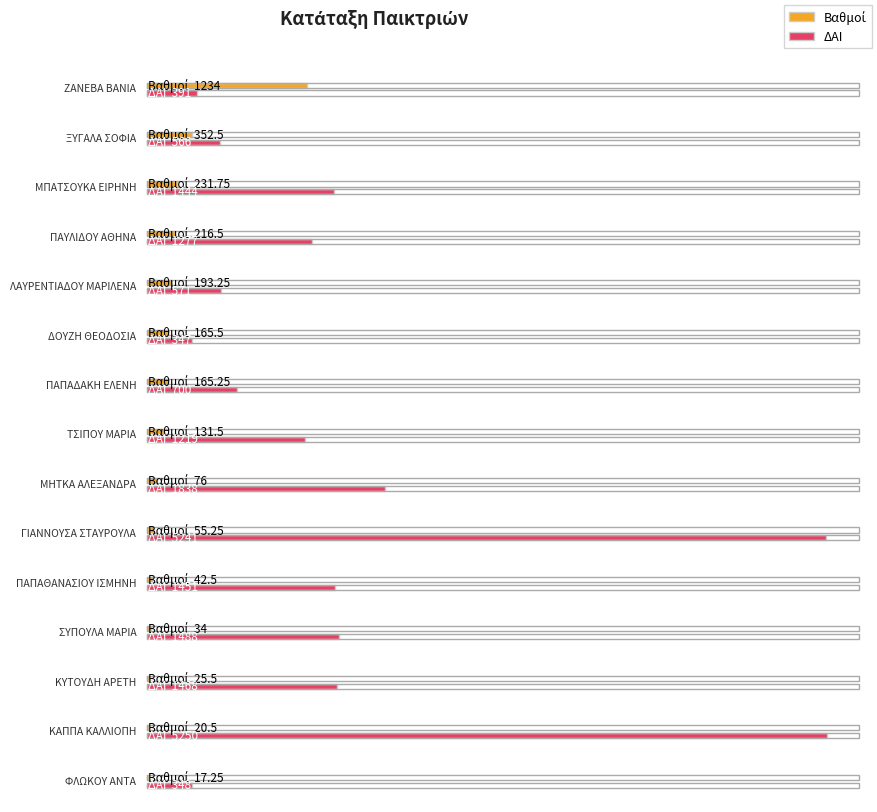

Where is ΔΑΙ nearest to the value 2798?

ΜΗΤΚΑ ΑΛΕΞΑΝΔΡΑ